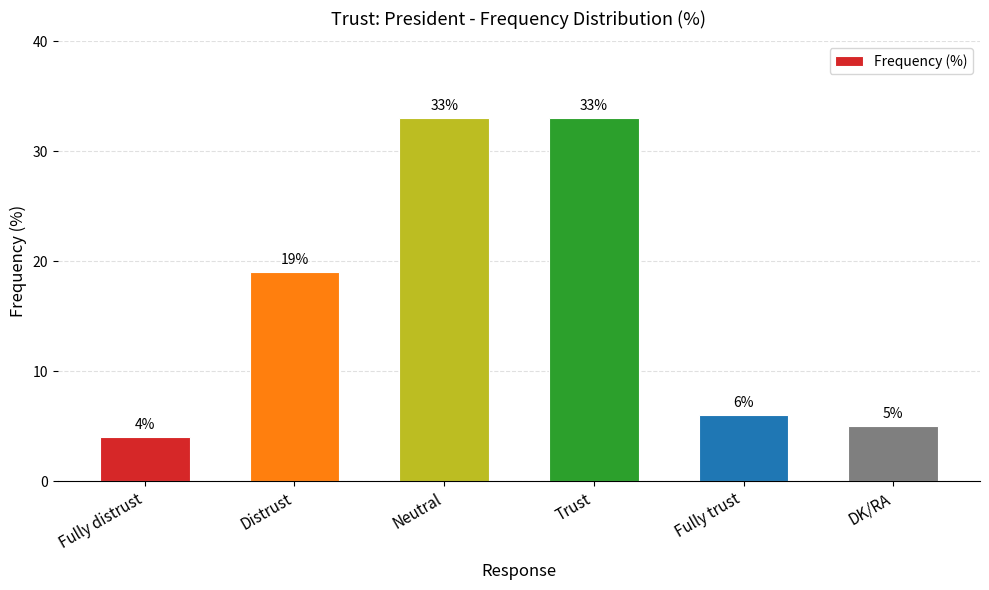

What is the ratio of the value at Trust to the value at Fully trust?

5.5